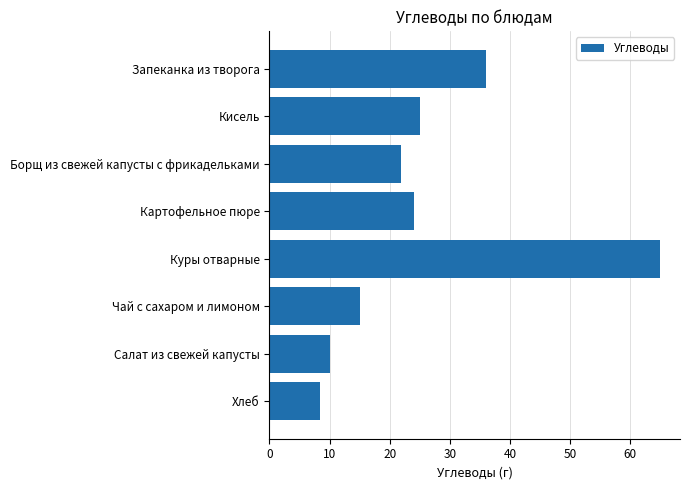

List the labels in order of value, largest first.

Куры отварные, Запеканка из творога, Кисель, Картофельное пюре, Борщ из свежей капусты с фрикадельками, Чай с сахаром и лимоном, Салат из свежей капусты, Хлеб